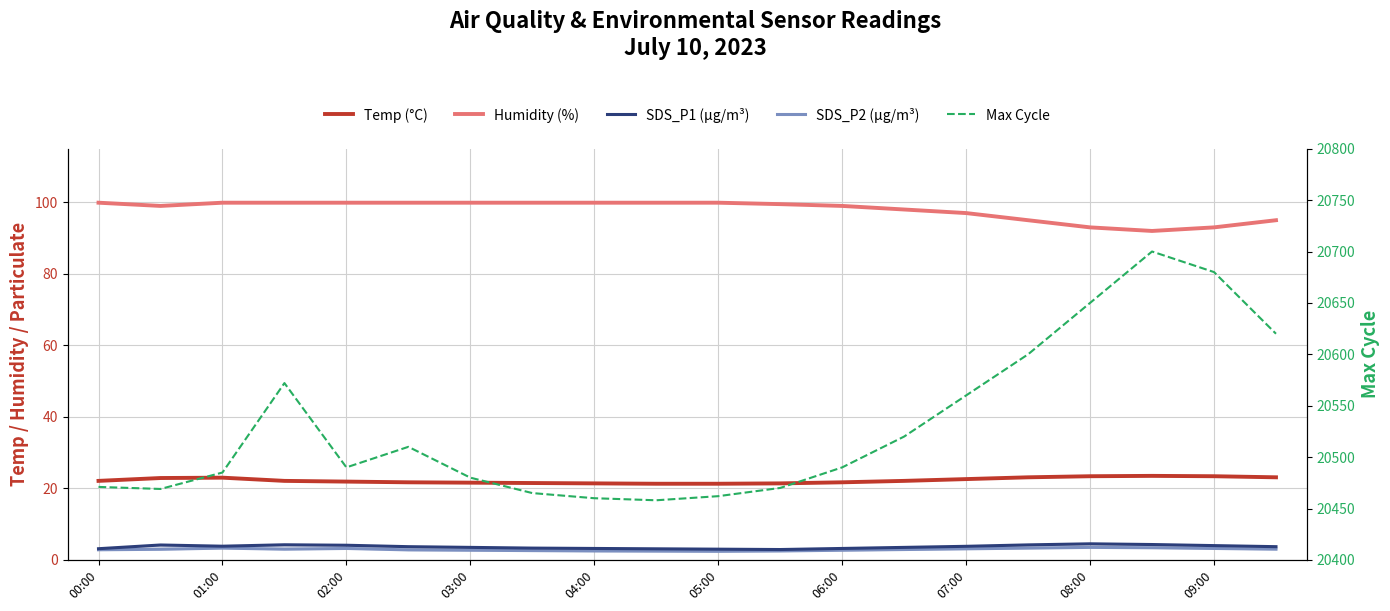

True or false: Temp (°C) and Max Cycle intersect in this chart.

False